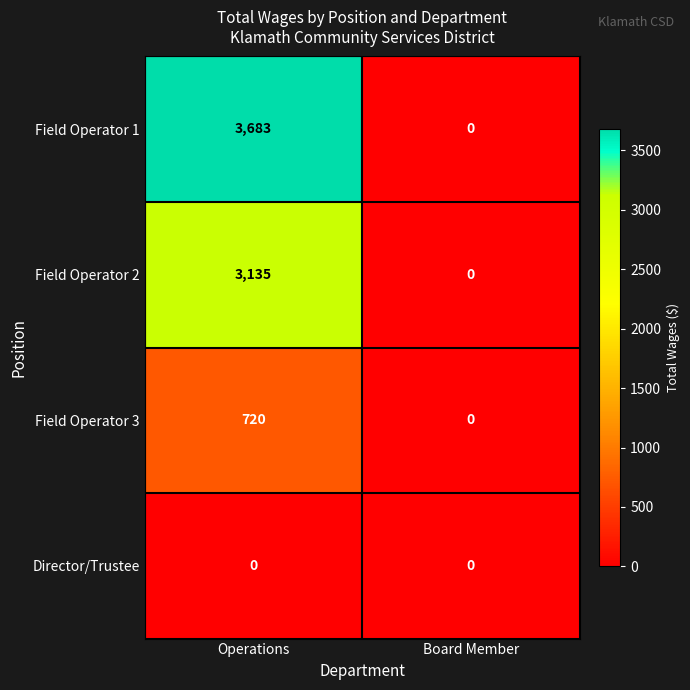

Reading left to right, list all the values displayed in this chart.

Field Operator 1: Operations=3683	Board Member=0
Field Operator 2: Operations=3135	Board Member=0
Field Operator 3: Operations=720	Board Member=0
Director/Trustee: Operations=0	Board Member=0